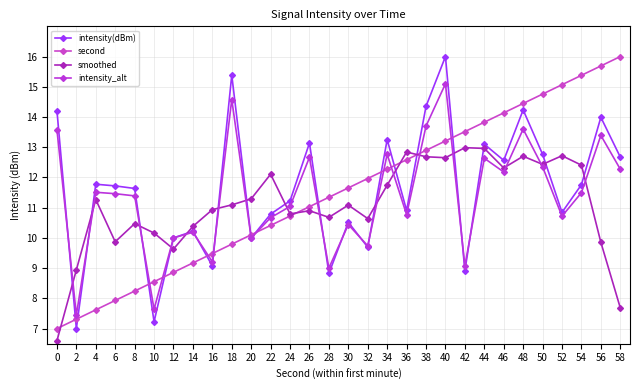

Reading left to right, list all the values displayed in this chart.

intensity(dBm): 0=14.2	2=7.0	4=11.8	6=11.7	8=11.6	10=7.2	12=10.0	14=10.2	16=9.1	18=15.4	20=10.0	22=10.8	24=11.2	26=13.1	28=8.8	30=10.5	32=9.7	34=13.3	36=10.9	38=14.4	40=16.0	42=8.9	44=13.1	46=12.6	48=14.2	50=12.8	52=10.8	54=11.8	56=14.0	58=12.7
second: 0=7.0	2=7.3	4=7.6	6=7.9	8=8.2	10=8.6	12=8.9	14=9.2	16=9.5	18=9.8	20=10.1	22=10.4	24=10.7	26=11.0	28=11.3	30=11.7	32=12.0	34=12.3	36=12.6	38=12.9	40=13.2	42=13.5	44=13.8	46=14.1	48=14.4	50=14.8	52=15.1	54=15.4	56=15.7	58=16.0
smoothed: 0=6.6	2=8.9	4=11.3	6=9.9	8=10.5	10=10.2	12=9.6	14=10.4	16=10.9	18=11.1	20=11.3	22=12.1	24=10.8	26=10.9	28=10.7	30=11.1	32=10.6	34=11.7	36=12.8	38=12.7	40=12.7	42=13.0	44=13.0	46=12.3	48=12.7	50=12.4	52=12.7	54=12.4	56=9.9	58=7.7
intensity_alt: 0=13.6	2=7.5	4=11.5	6=11.5	8=11.4	10=7.6	12=10.0	14=10.2	16=9.2	18=14.6	20=10.0	22=10.7	24=11.0	26=12.7	28=9.0	30=10.4	32=9.7	34=12.8	36=10.8	38=13.7	40=15.1	42=9.1	44=12.6	46=12.2	48=13.6	50=12.4	52=10.7	54=11.5	56=13.4	58=12.3